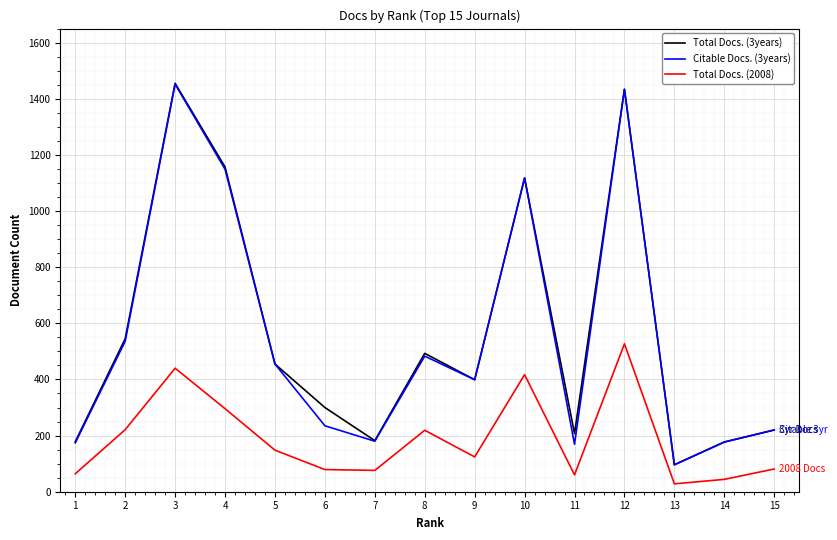

What is the spread (max minus min) of values at 5?

307